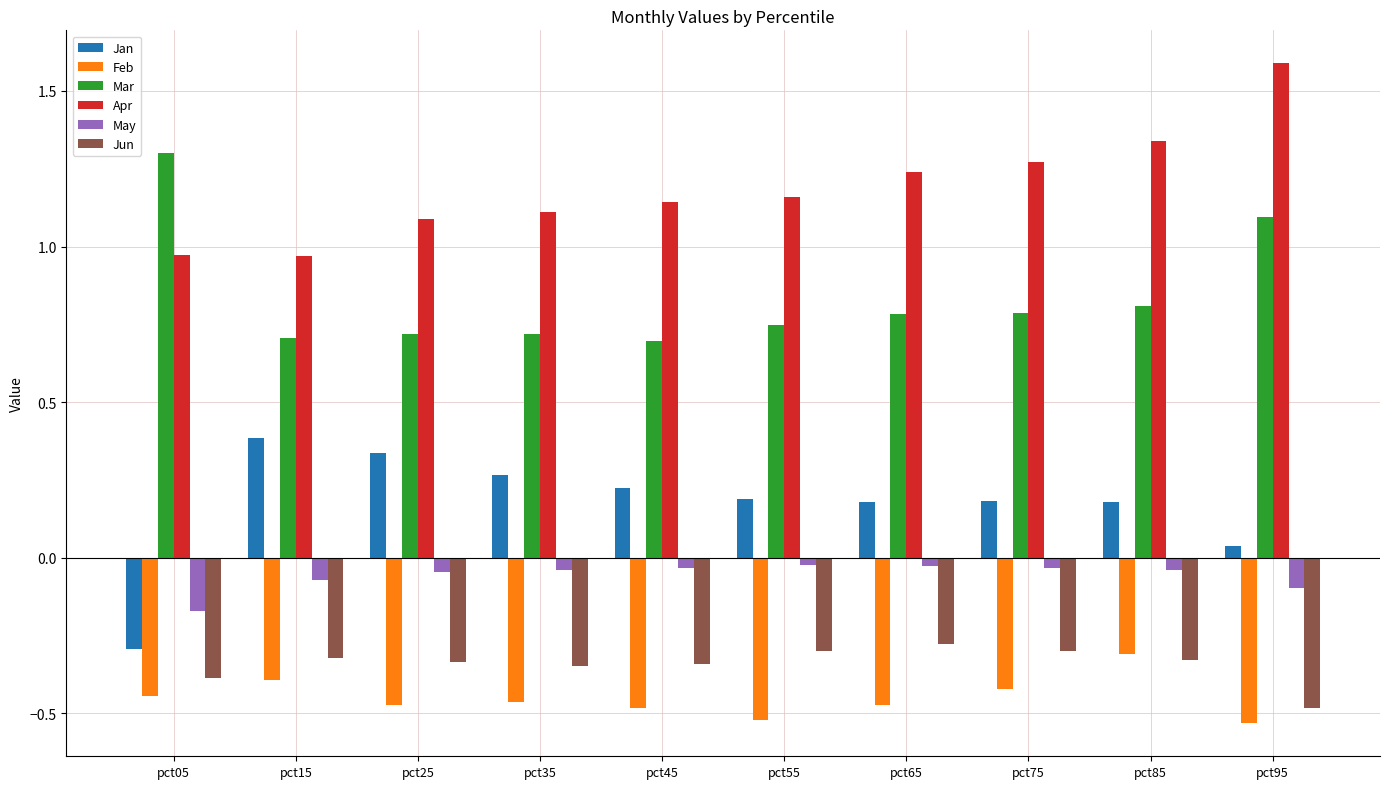

Is the value of Apr at pct95 greater than the value of Feb at pct35?

Yes